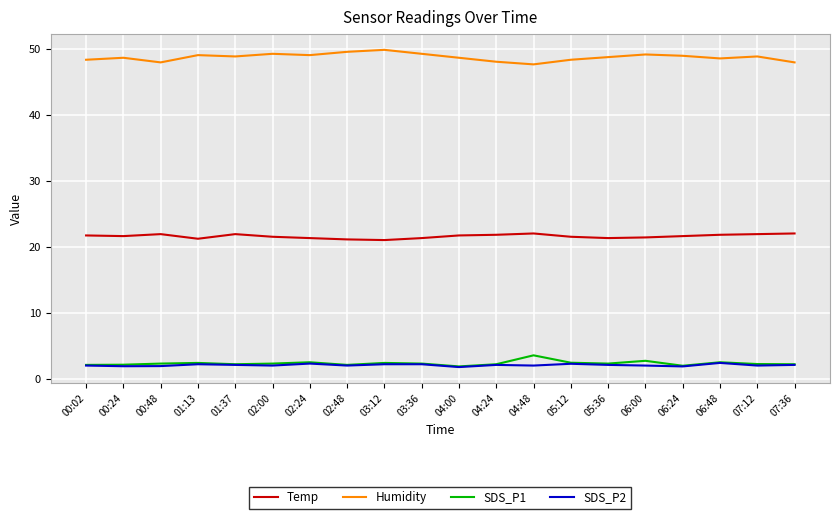

What position from the left is 00:48?

3